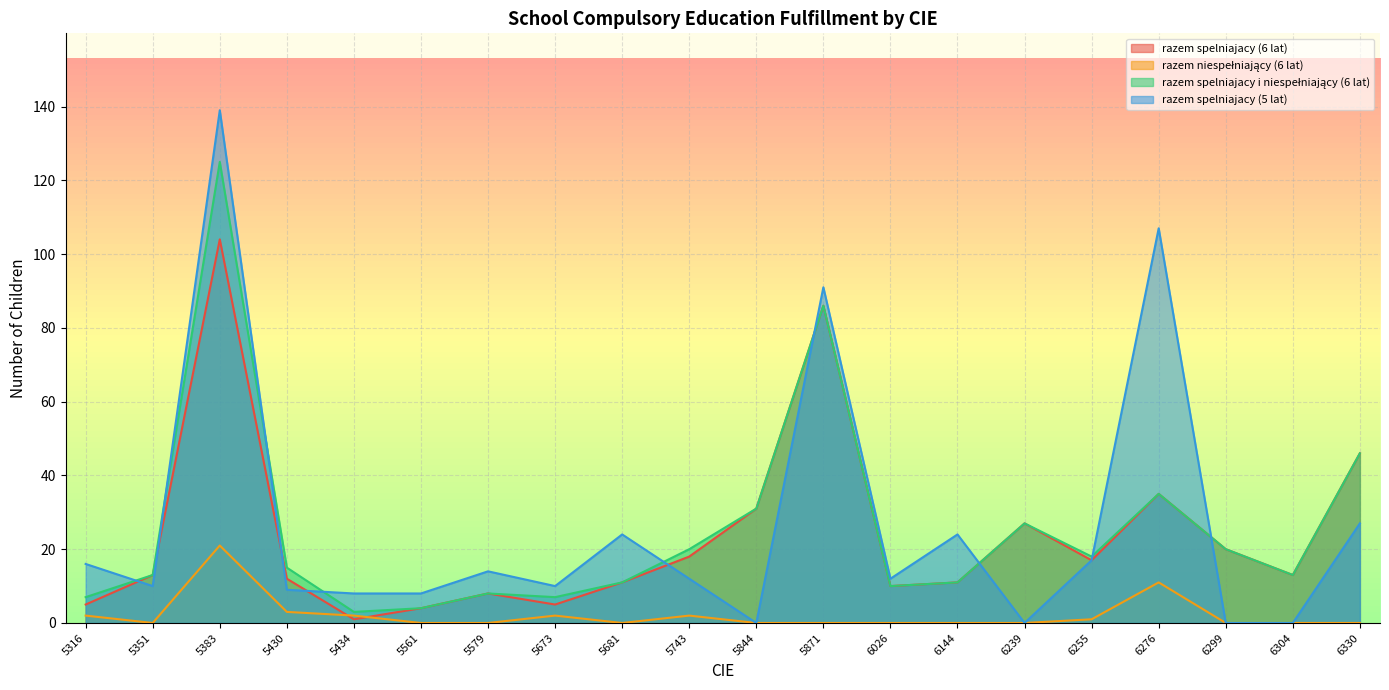

How many lines are shown in the chart?

4